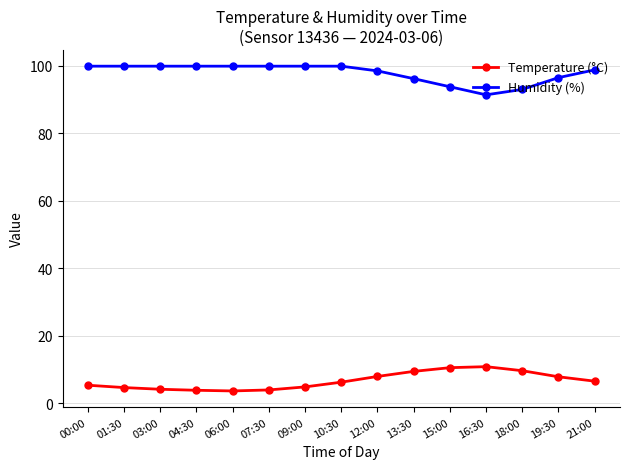

What is the maximum value for Temperature (°C)?

10.8